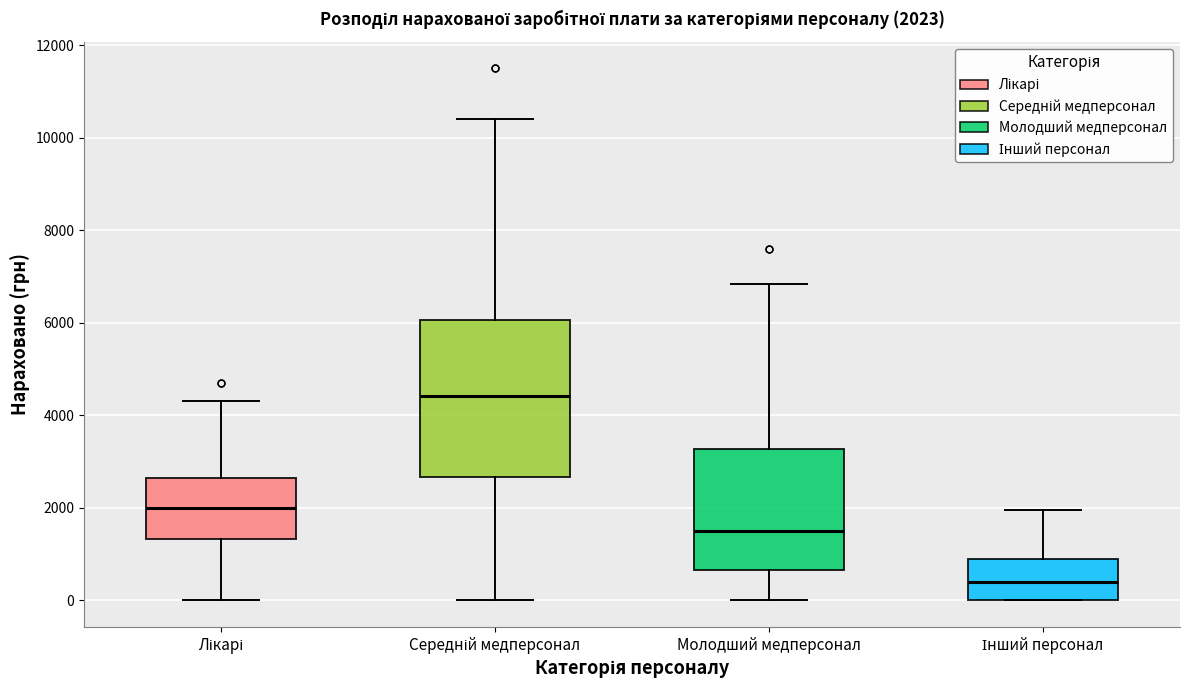

Which box is the tallest, from its lower edge to its upper edge?

Середній медперсонал